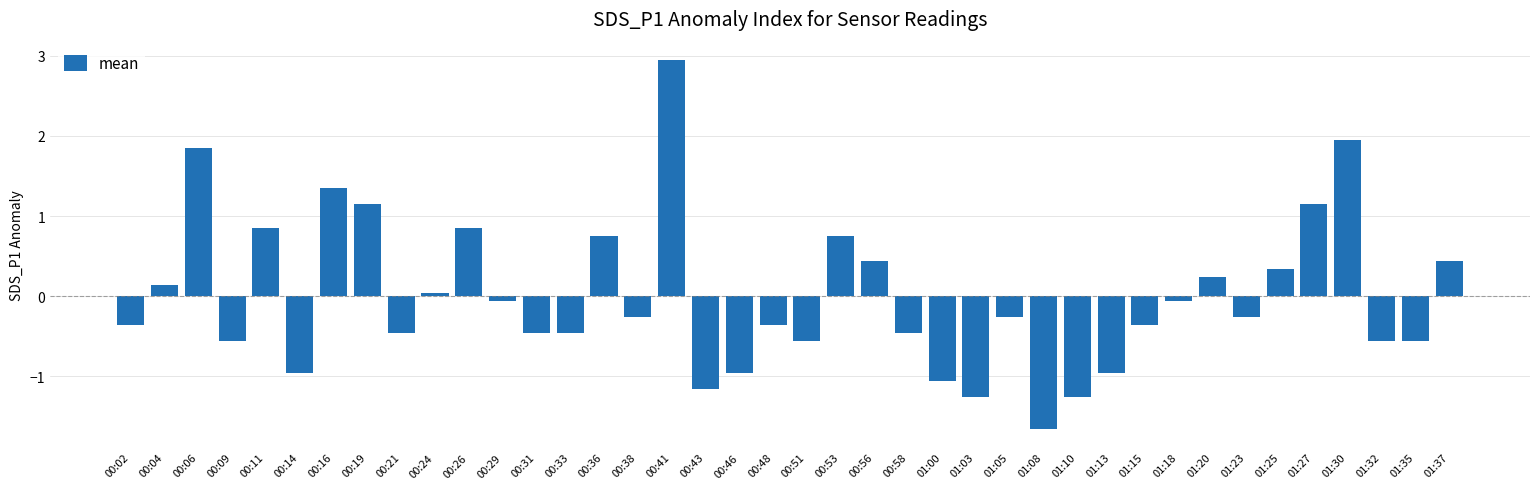

What is the difference between the second highest and second lowest values?

3.2